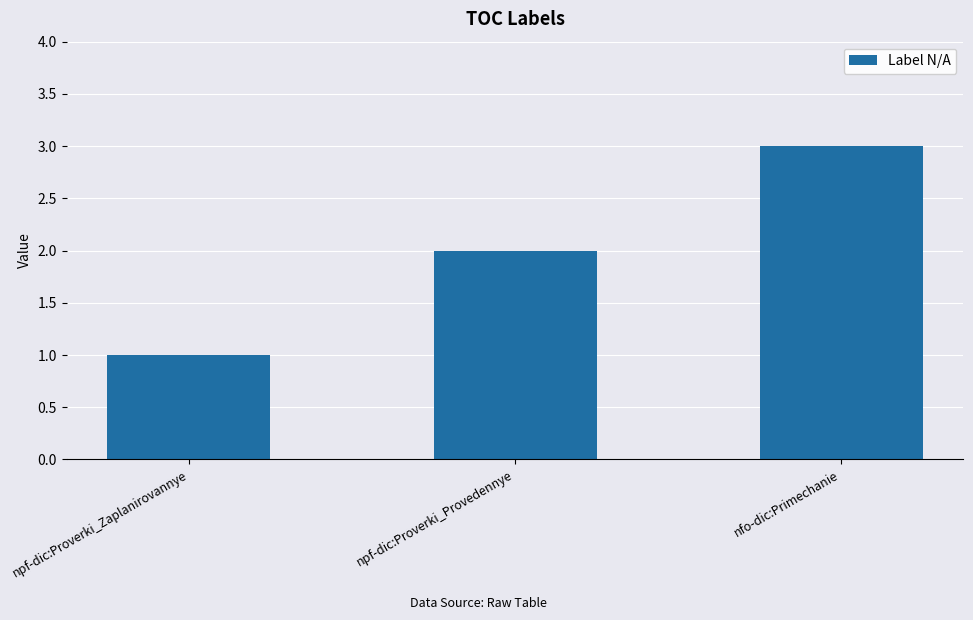

Does the chart contain any negative values?

No